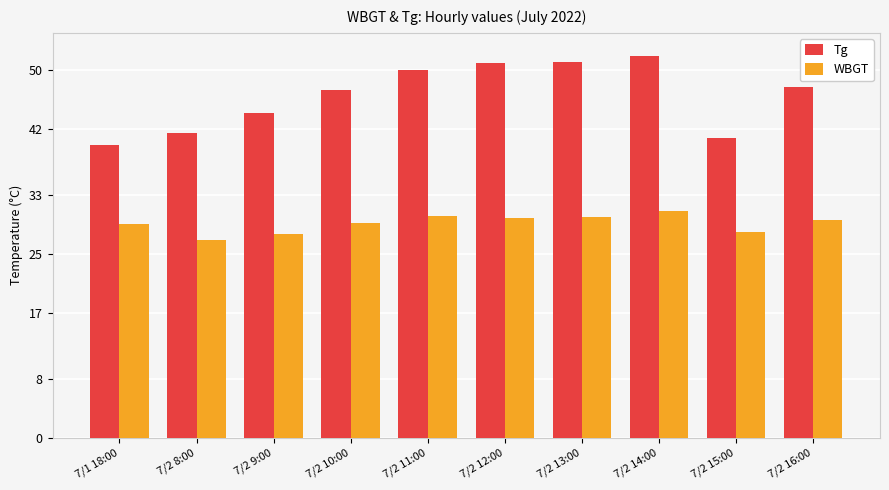

What are all the series names shown in the legend?

Tg, WBGT